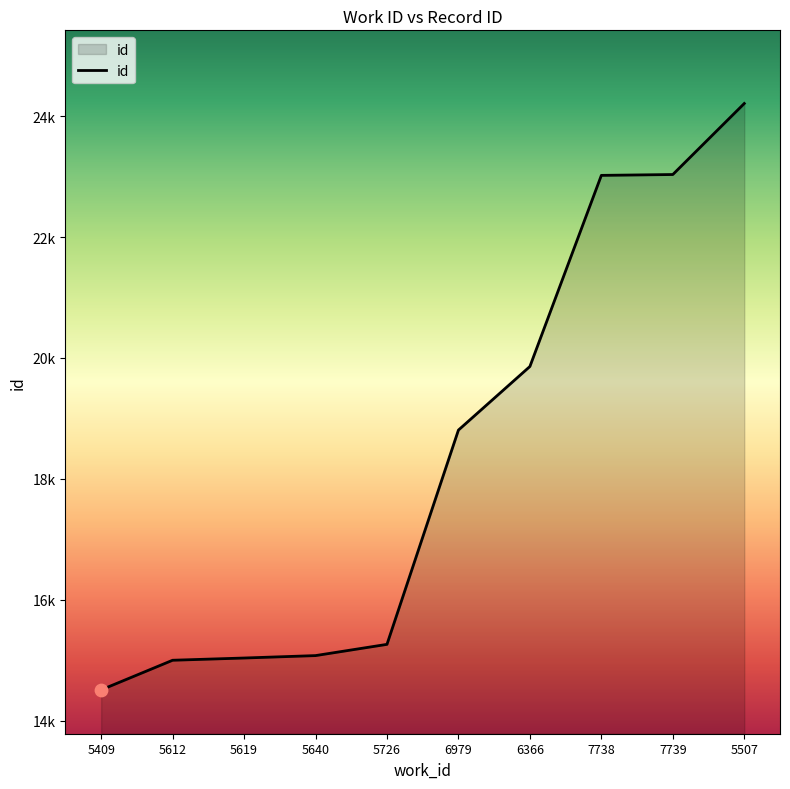

Does the chart have visible grid lines?

No